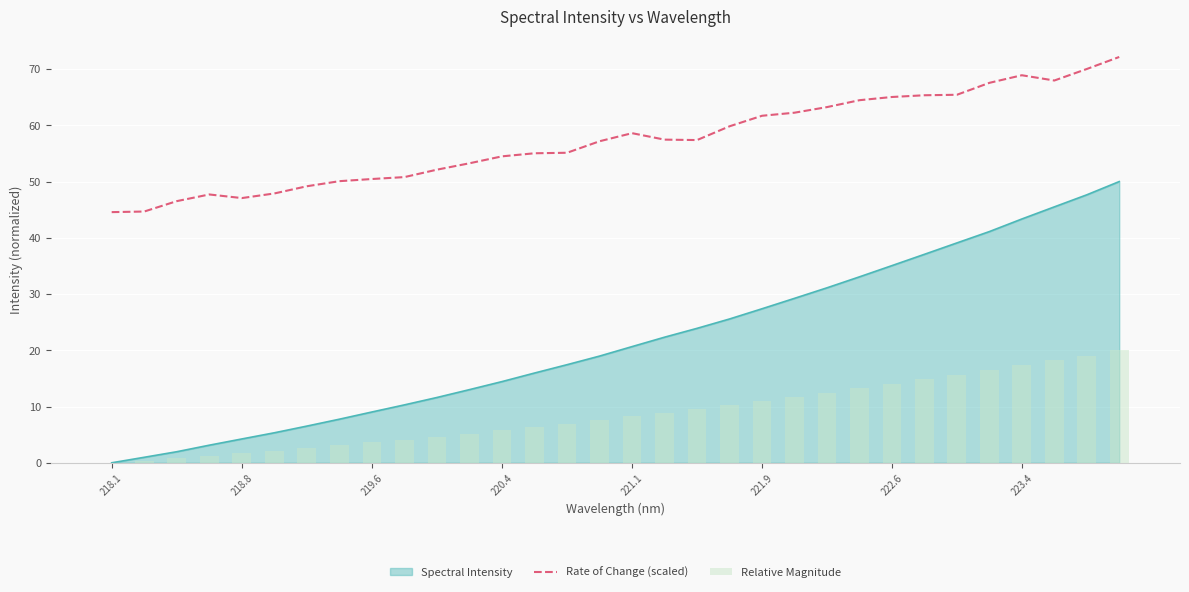

What is the maximum value for Rate of Change (scaled)?

72.1